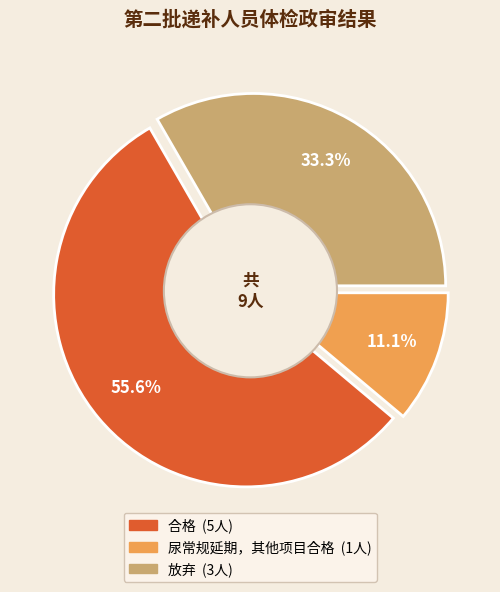

Which category has the smallest portion of the pie?

尿常规延期，其他项目合格